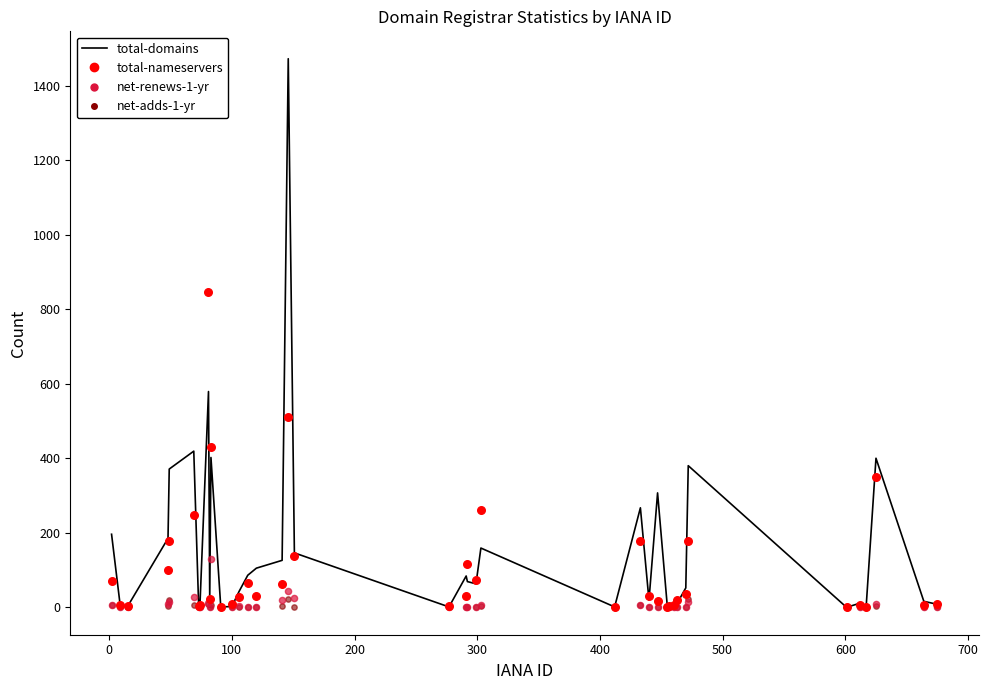

What is the total value across all series at 500?

5